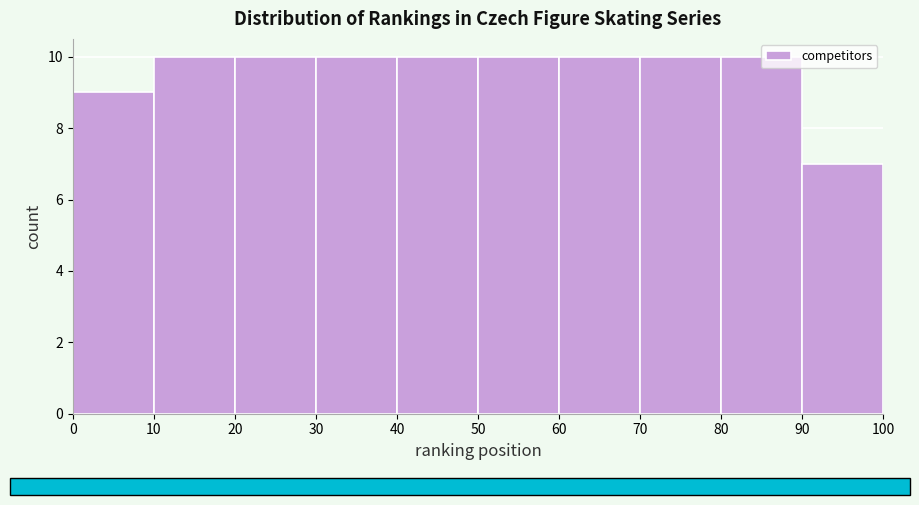

Reading left to right, transcribe this chart: for each bar, give the range it covers on the x-axis and its height. The values are not printed on the chart, so give them approximately, as read against the axis.

0 to 10: 9
10 to 20: 10
20 to 30: 10
30 to 40: 10
40 to 50: 10
50 to 60: 10
60 to 70: 10
70 to 80: 10
80 to 90: 10
90 to 100: 7